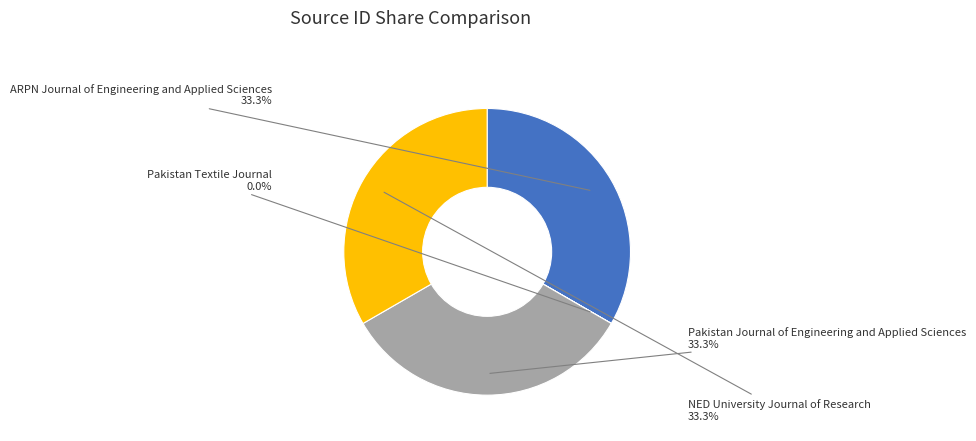

Is there any slice that represents more than half of the pie?

No